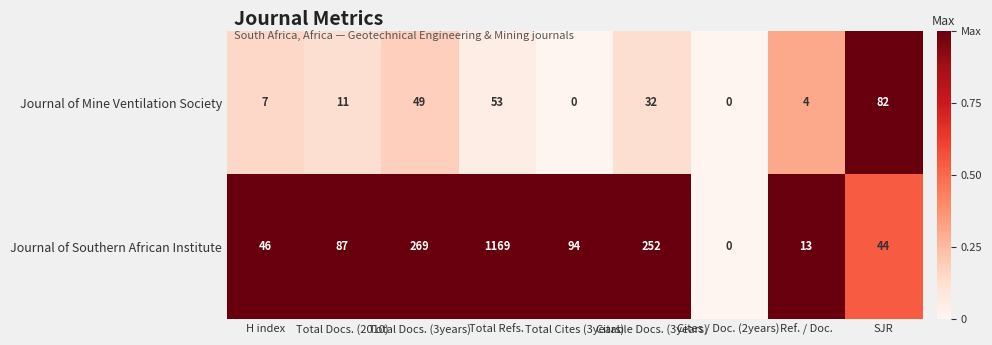

True or false: Journal of Mine Ventilation Society has a value of 29 at Total Refs..

False